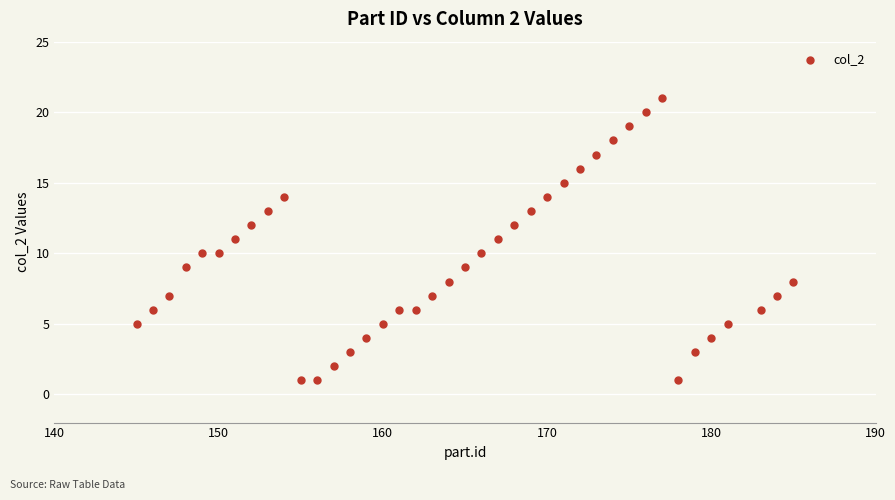

What is the range of Y values (max minus min)?

20